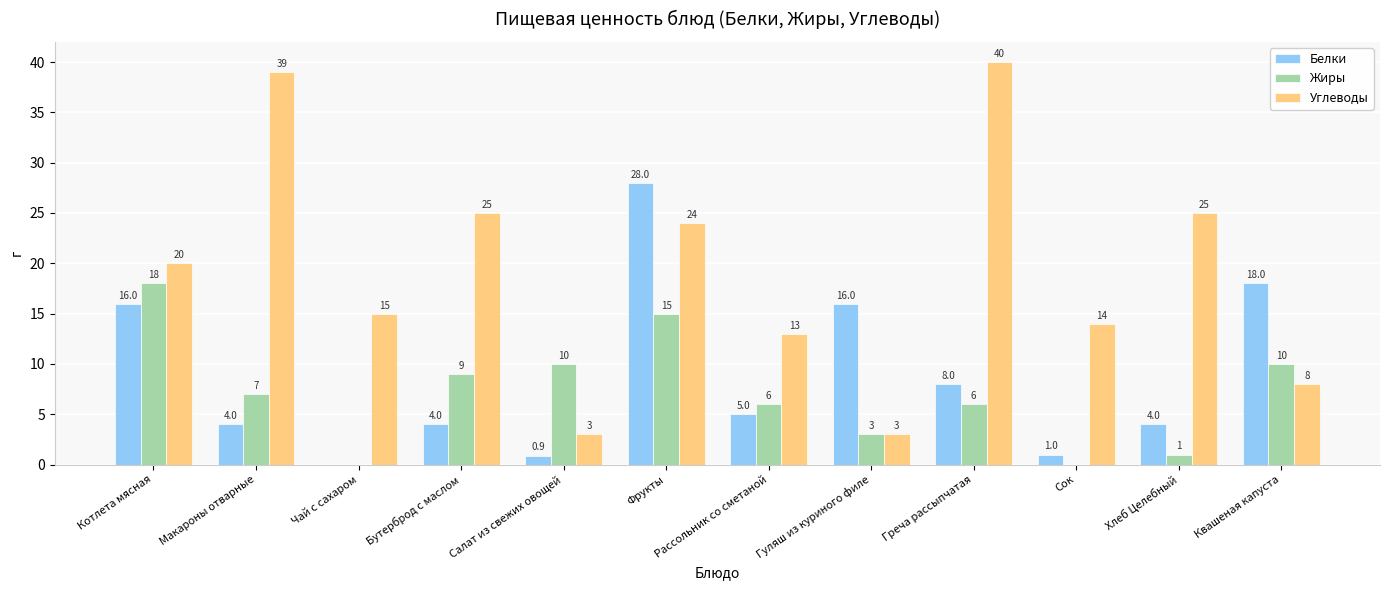

What is the sum of all Белки values?

104.9